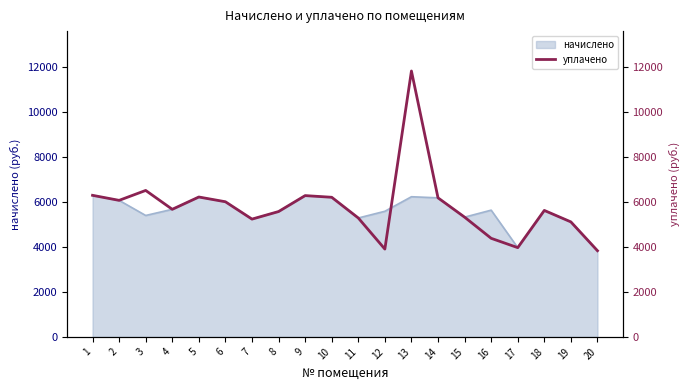

What is the greatest value displayed?

11804.7